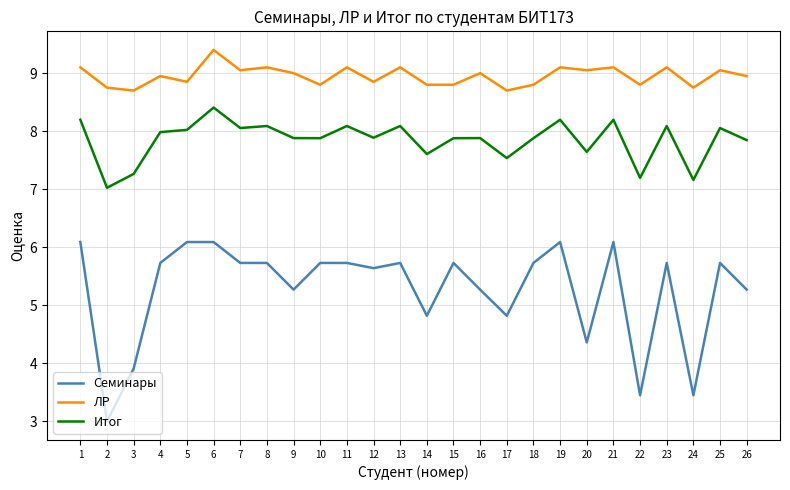

Which category has the highest value in the ЛР series?

6